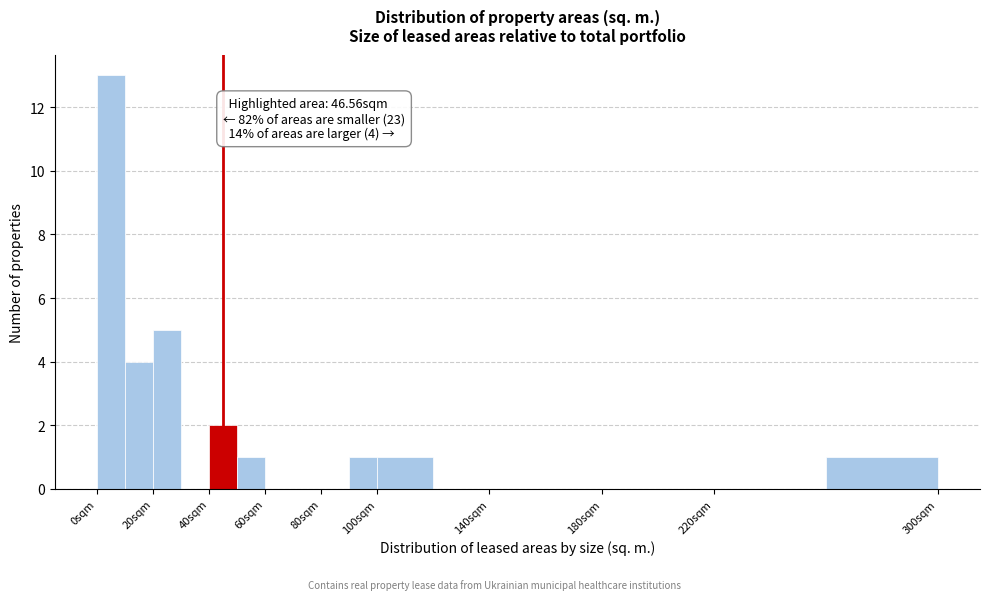

Which range on the x-axis has the tallest bar?

0 to 10